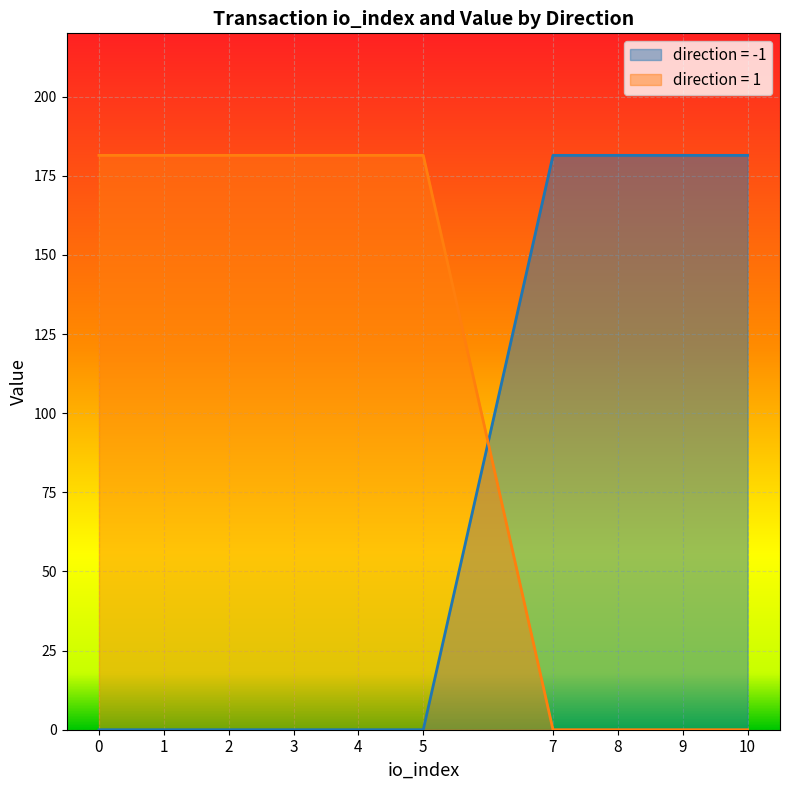

At 3, list the series in order from largest to smallest.

direction = 1, direction = -1